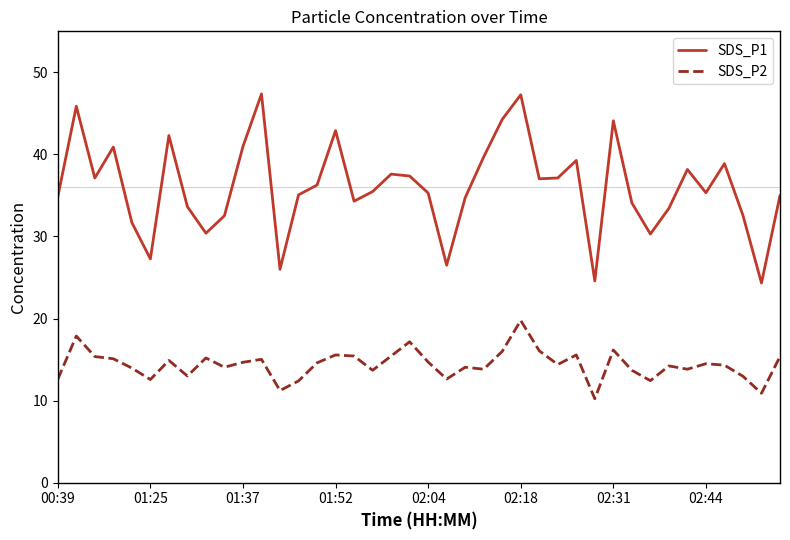

What is the difference between the maximum and minimum values in the SDS_P1 series?

23.0